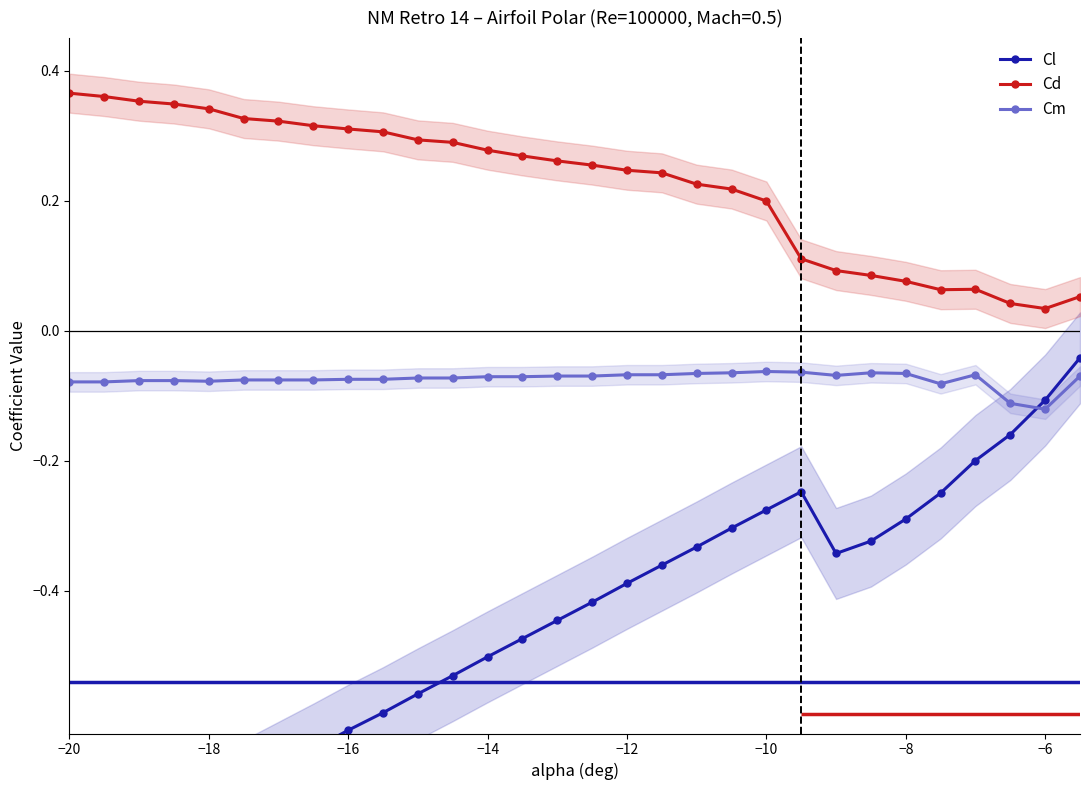

True or false: Cm and Cd intersect in this chart.

False